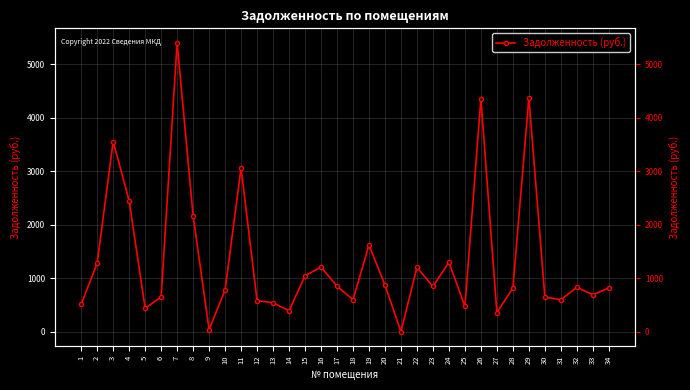

Reading left to right, extract all data points from this chart.

1=510.4	2=1279.4	3=3555.5	4=2449.2	5=437.4	6=648.2	7=5401.5	8=2170.2	9=40.0	10=776.9	11=3062.2	12=581.7	13=540.1	14=390.5	15=1046.5	16=1207.6	17=850.0	18=598.4	19=1618.0	20=871.0	21=0.0	22=1201.8	23=845.5	24=1297.4	25=471.6	26=4355.0	27=355.6	28=816.4	29=4374.5	30=648.7	31=596.4	32=829.1	33=691.1	34=816.4